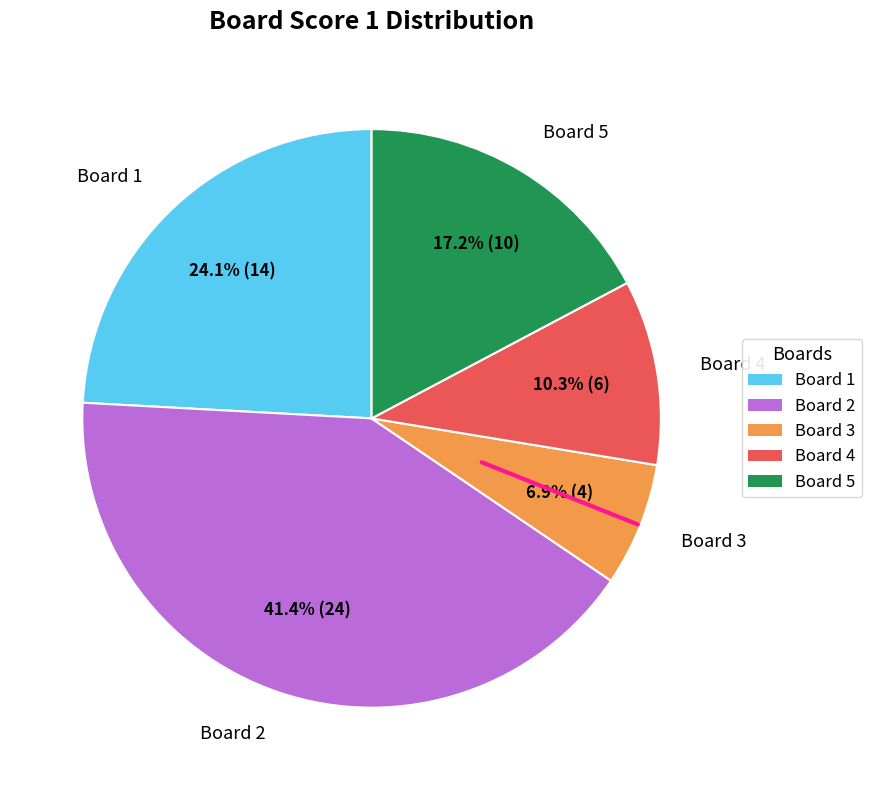

The Board 5 slice represents 11% of the pie. True or false?

False